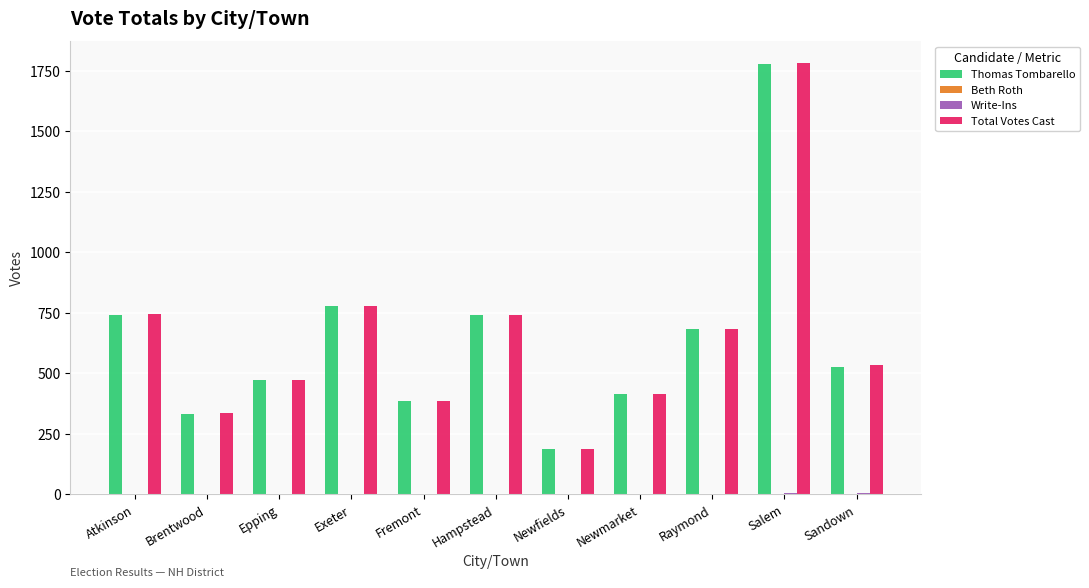

Is it true that Thomas Tombarello equals 778 at Exeter?

True